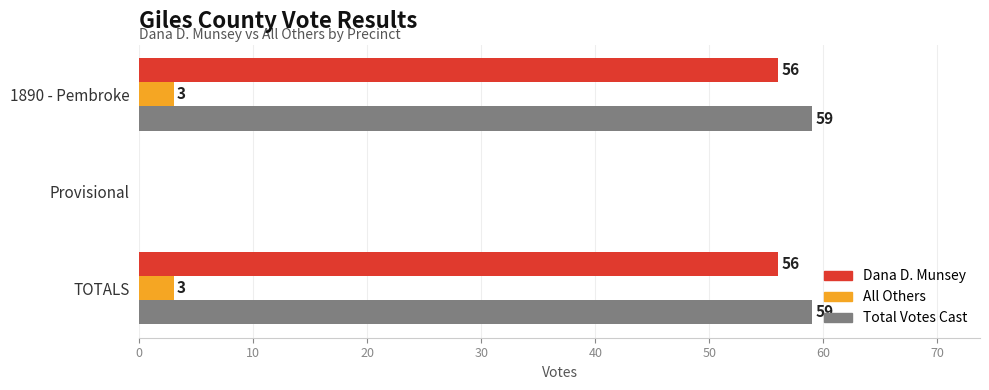

What is the total value across all series at TOTALS?

118